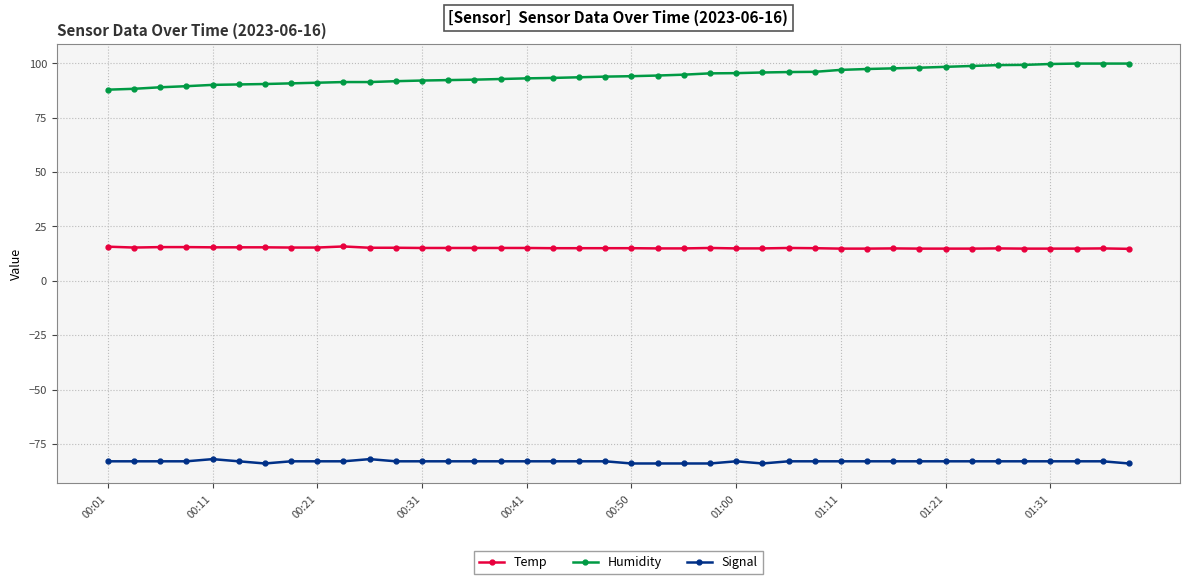

What is the difference between the second highest and minimum values in the Temp series?

1.0